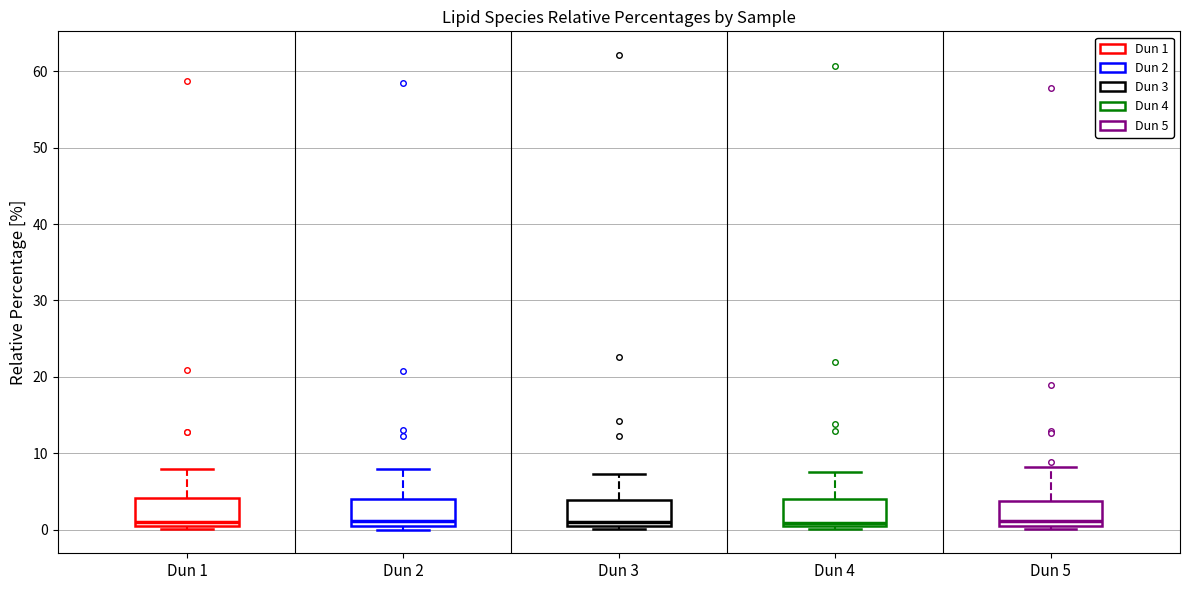

Reading left to right, read every box against the y-axis: the position of its median line, the range the box covers, and the ends of its whiskers. The values are not printed on the chart, so give them approximately, as read against the axis.

Dun 1: median 1, box 0 to 4, whiskers 0 (just below the box's lower edge) to 8
Dun 2: median 1 (just above the box's lower edge), box 1 to 4, whiskers 0 to 8
Dun 3: median 1 (just above the box's lower edge), box 1 to 4, whiskers 0 to 7
Dun 4: median 1, box 0 to 4, whiskers 0 (just below the box's lower edge) to 8
Dun 5: median 1 (just above the box's lower edge), box 1 to 4, whiskers 0 to 8